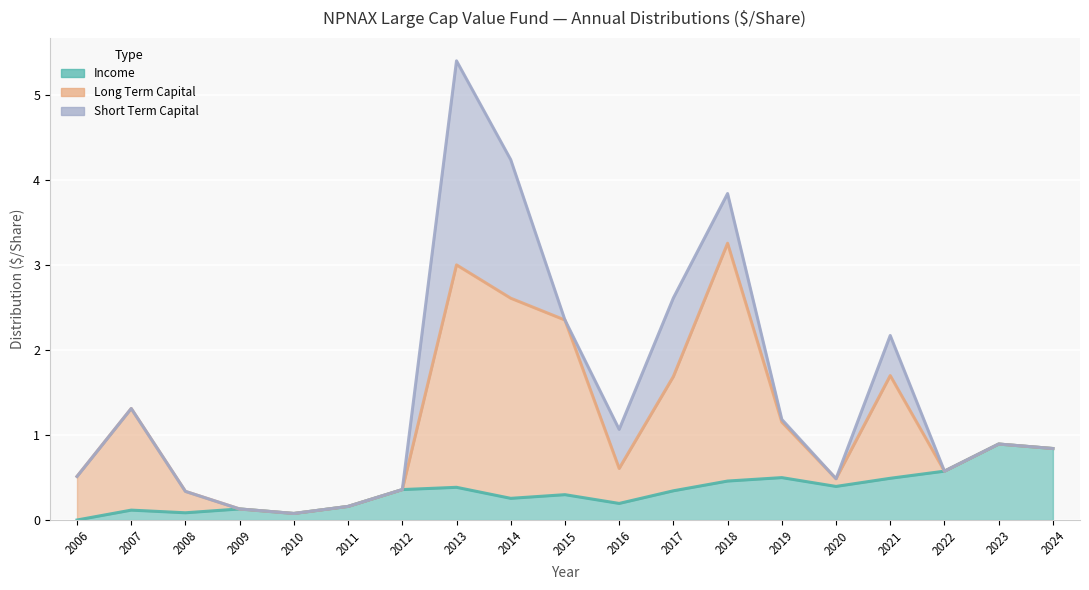

At which category does Income reach its first local peak?

2007